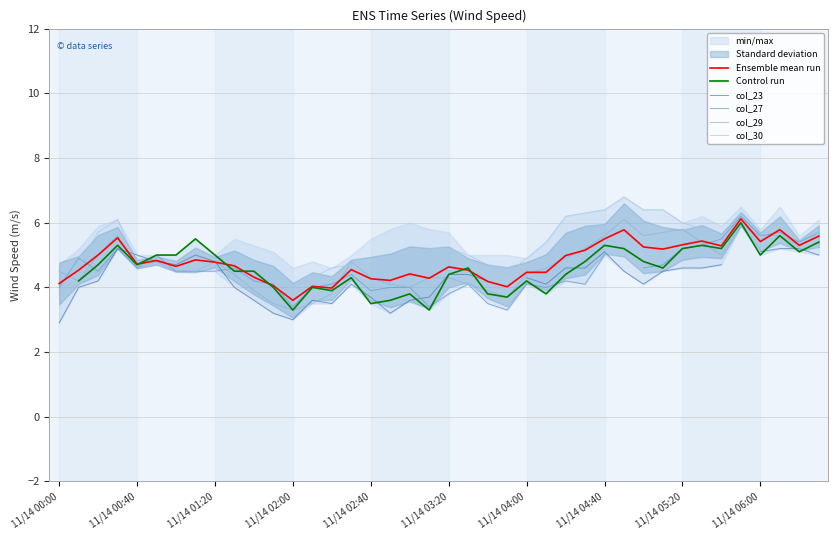

How many positive values does the Control run series have?

39